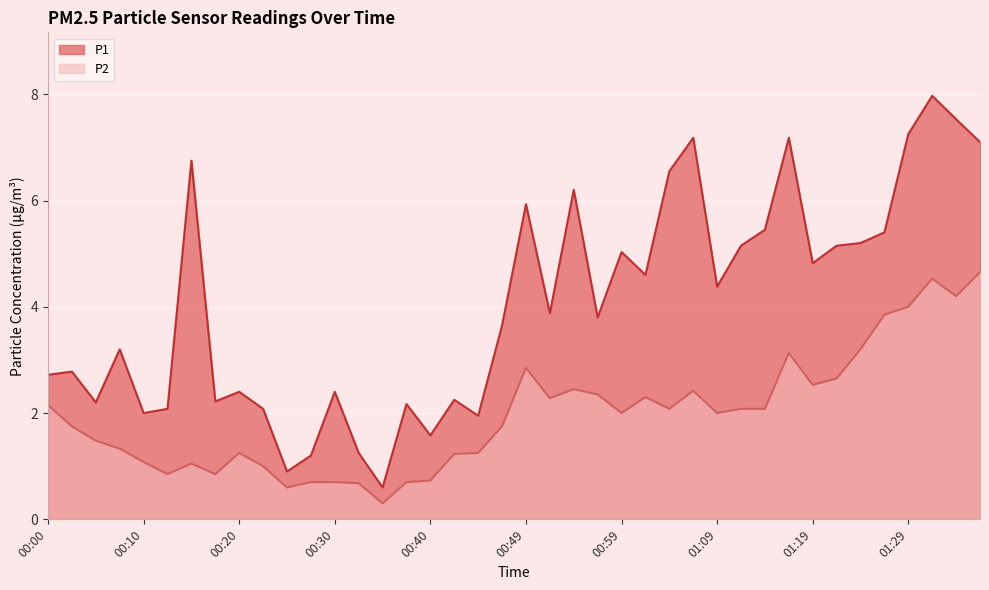

What are all the series names shown in the legend?

P1, P2